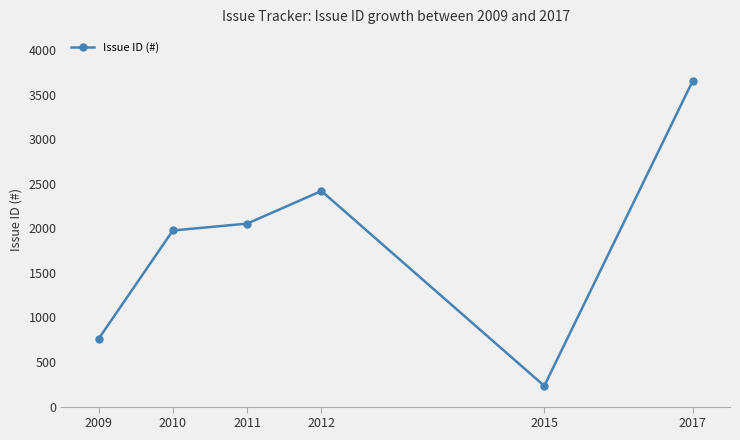

Where is the first local minimum?

2015